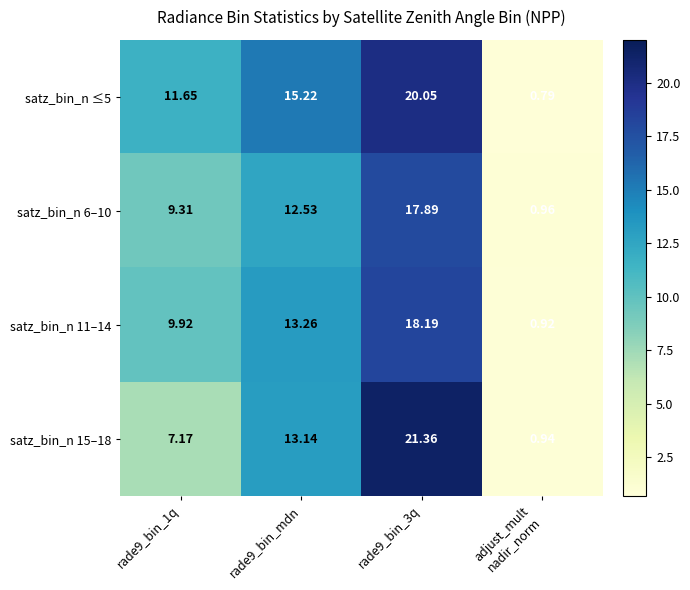

Count the number of categories in the chart.

4